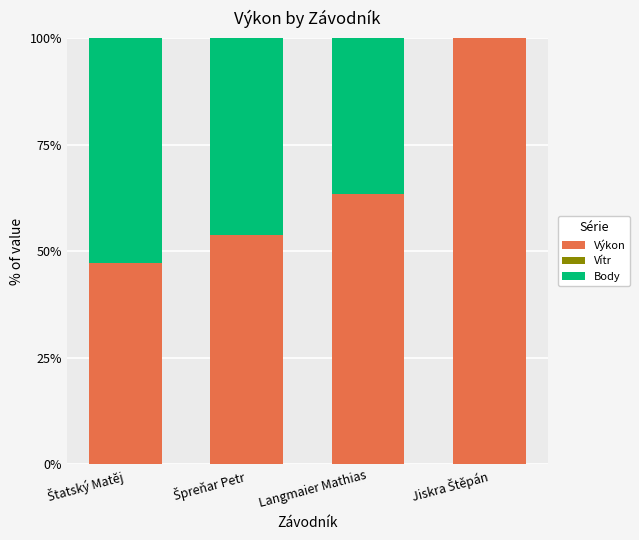

What is the maximum value for Výkon?

100.0